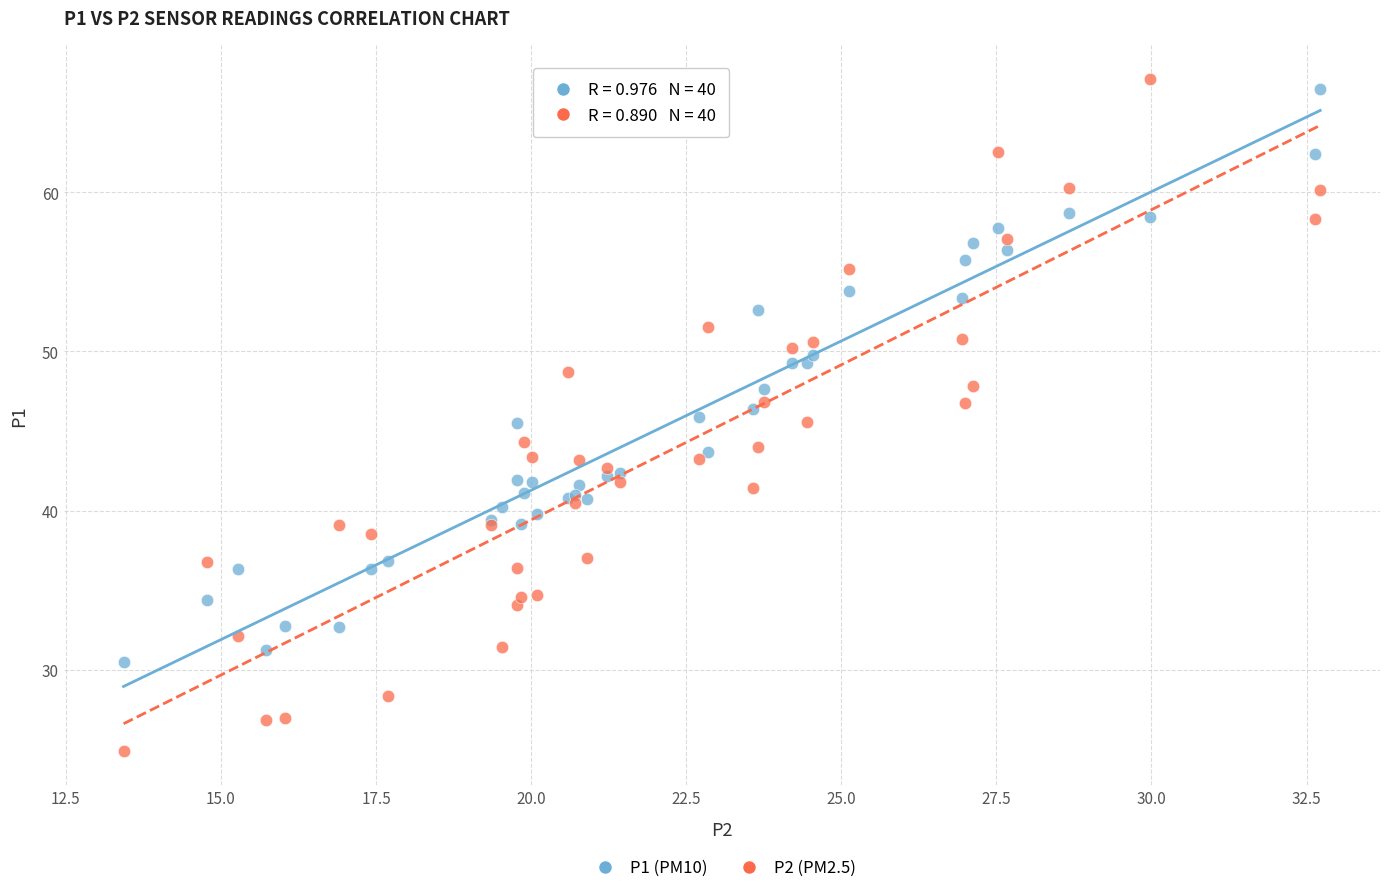

What is the X range (max minus min) for the scatter plot?

19.3